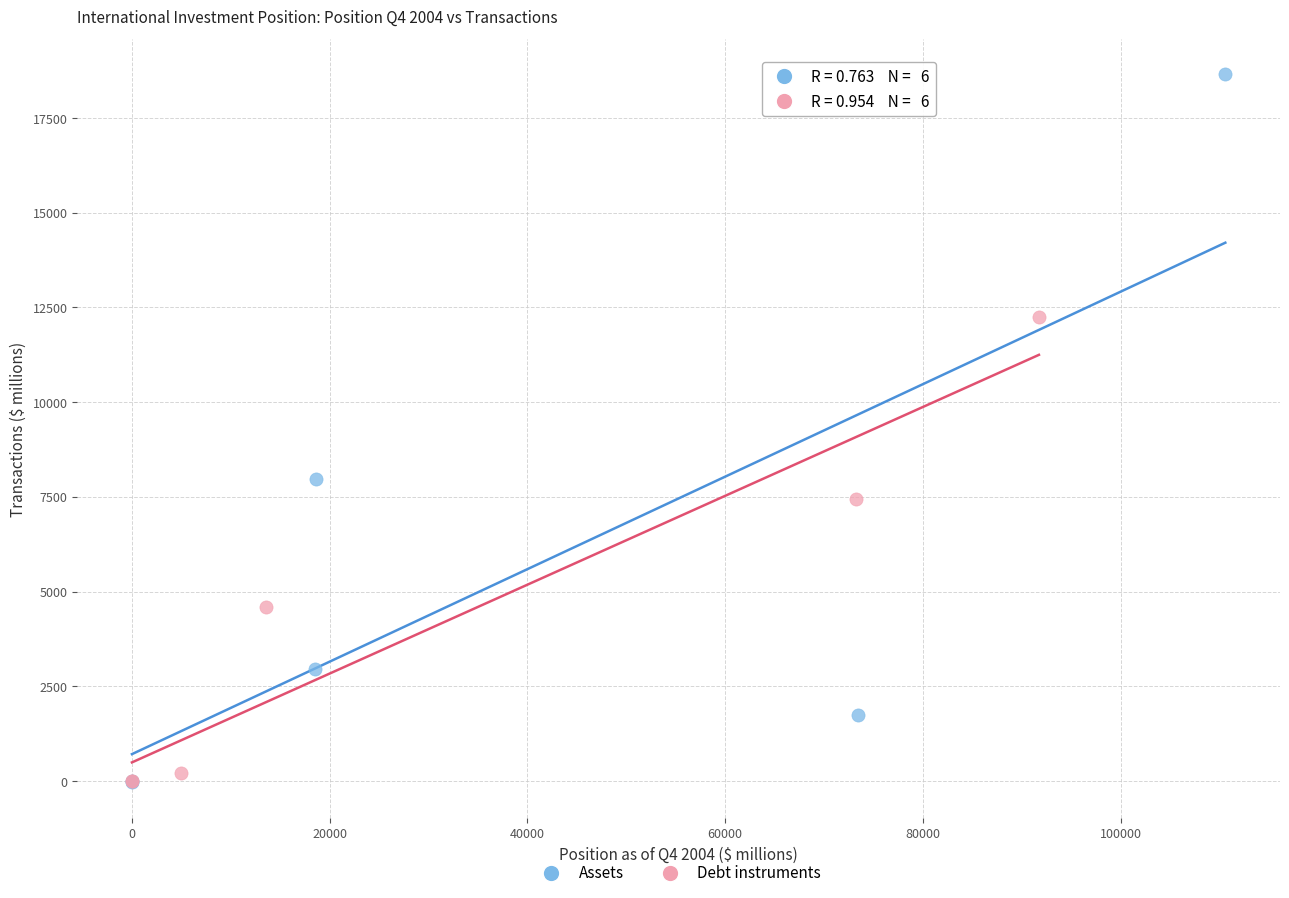

Which series reaches the maximum Y coordinate?

Assets